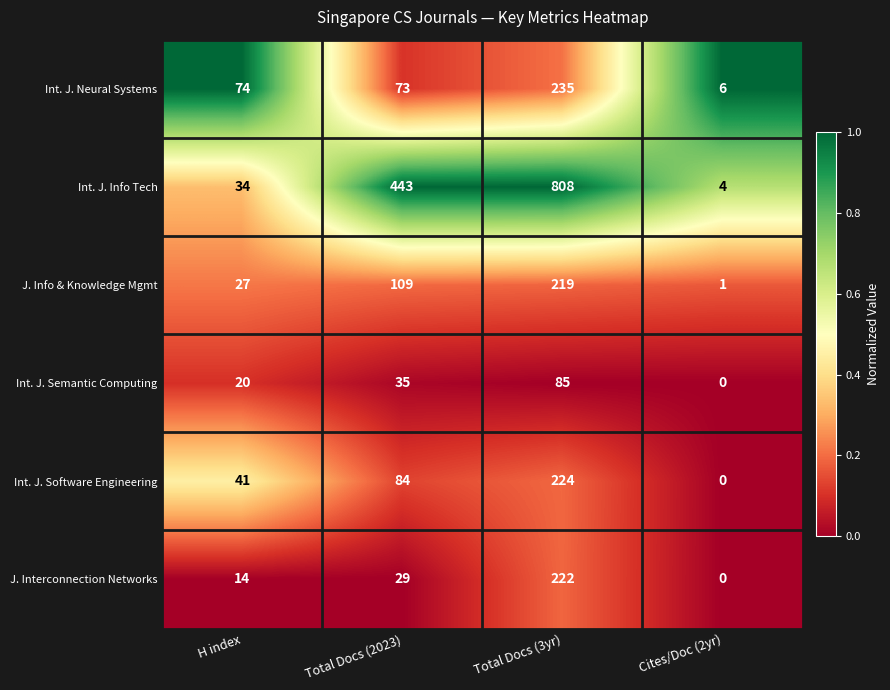

Which series has the largest range (max minus min)?

Int. J. Info Tech